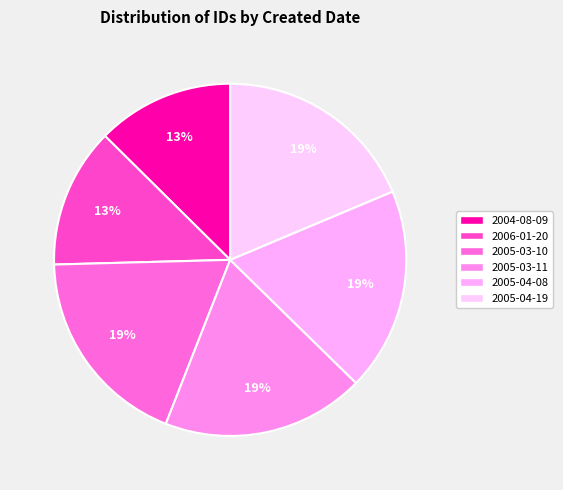

Approximately how many times larger is the value at 2004-08-09 compared to 2005-04-08?

0.7